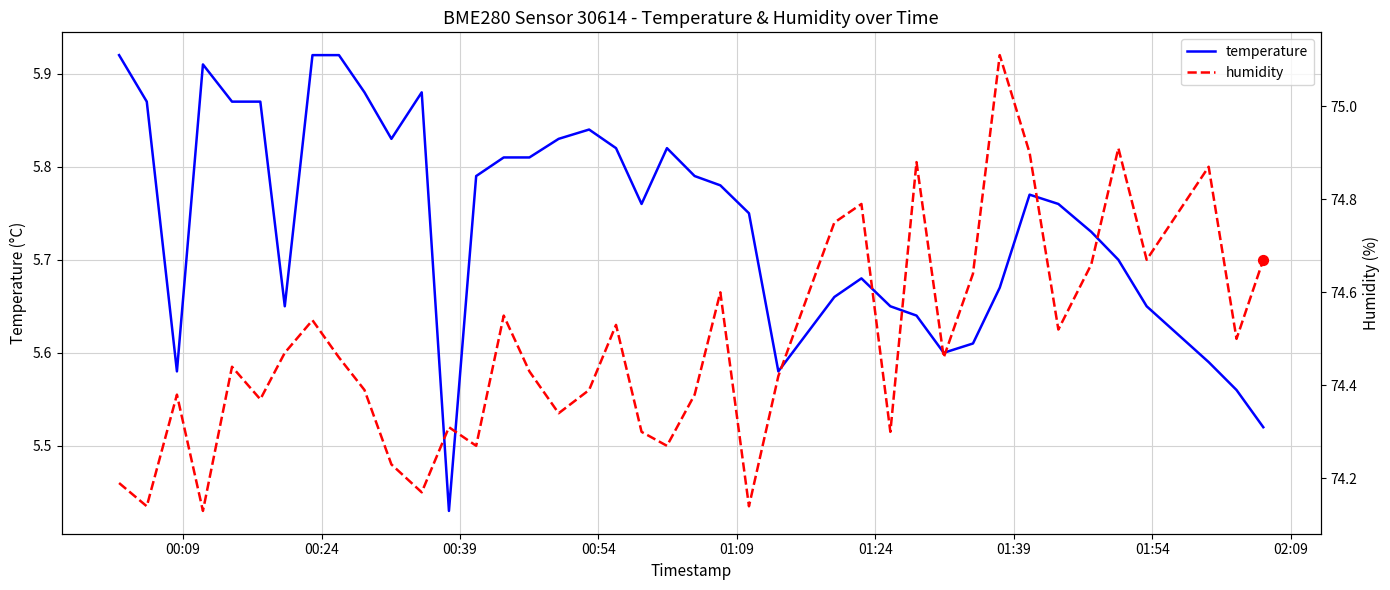

Which series reaches the minimum Y coordinate?

temperature